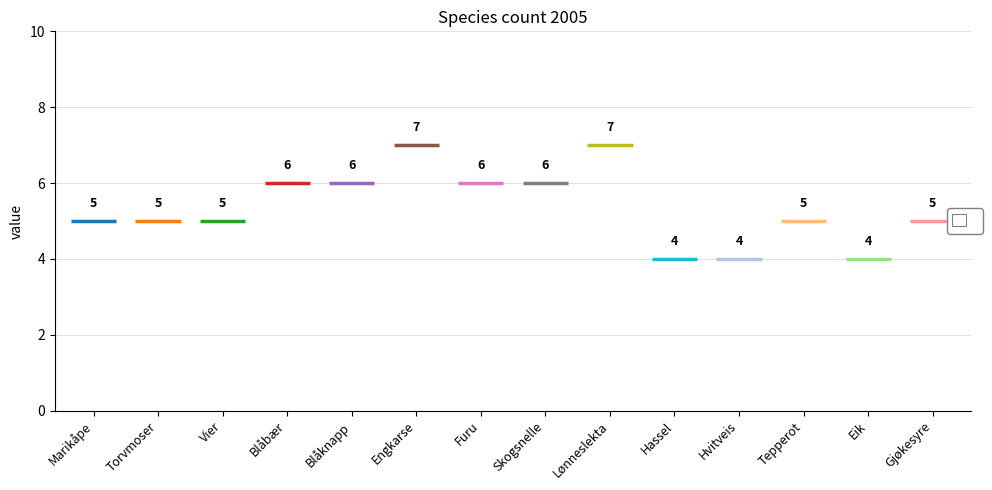

Approximately how many times larger is the value at Furu compared to Blåbær?

1.0